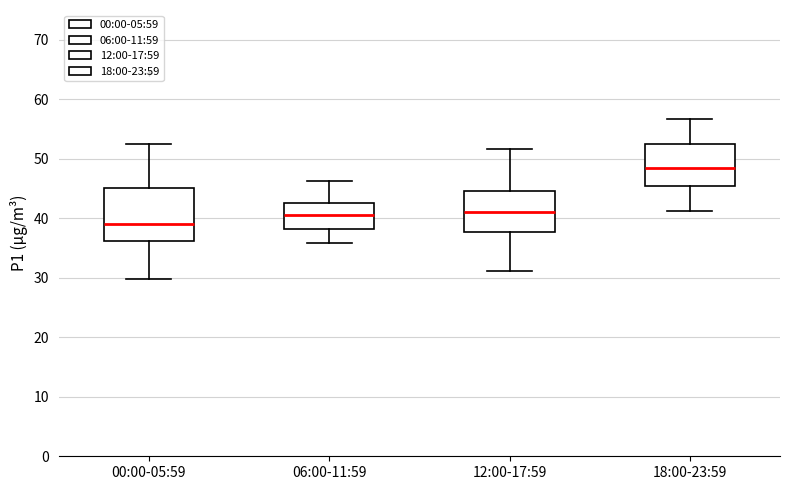

Reading left to right, read every box against the y-axis: the position of its median line, the range the box covers, and the ends of its whiskers. The values are not printed on the chart, so give them approximately, as read against the axis.

00:00-05:59: median 39, box 36 to 45, whiskers 30 to 53
06:00-11:59: median 41, box 38 to 43, whiskers 36 to 46
12:00-17:59: median 41, box 38 to 45, whiskers 31 to 52
18:00-23:59: median 48, box 45 to 52, whiskers 41 to 57